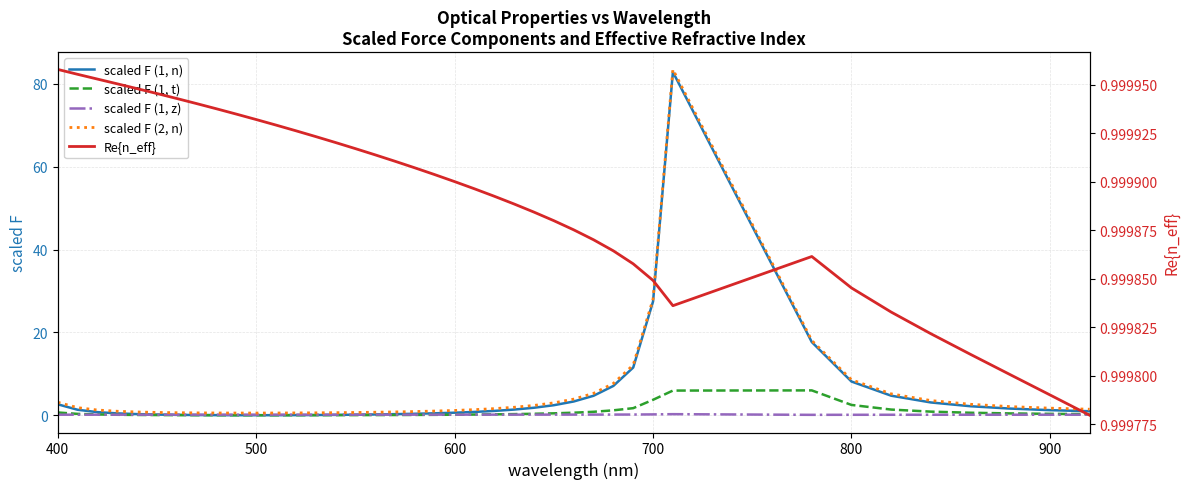

How many data points in scaled F (2, n) are above 1?

24